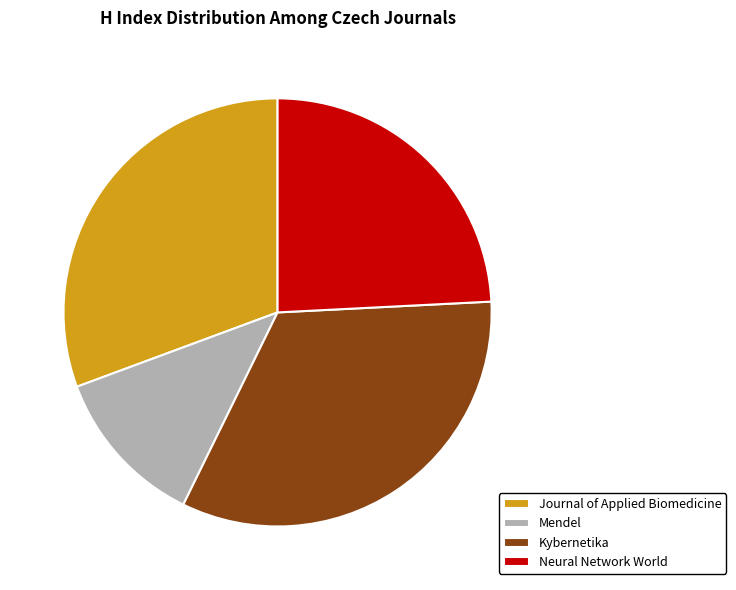

To the nearest percent, what is the difference between the largest and smallest slice percentages?

21%